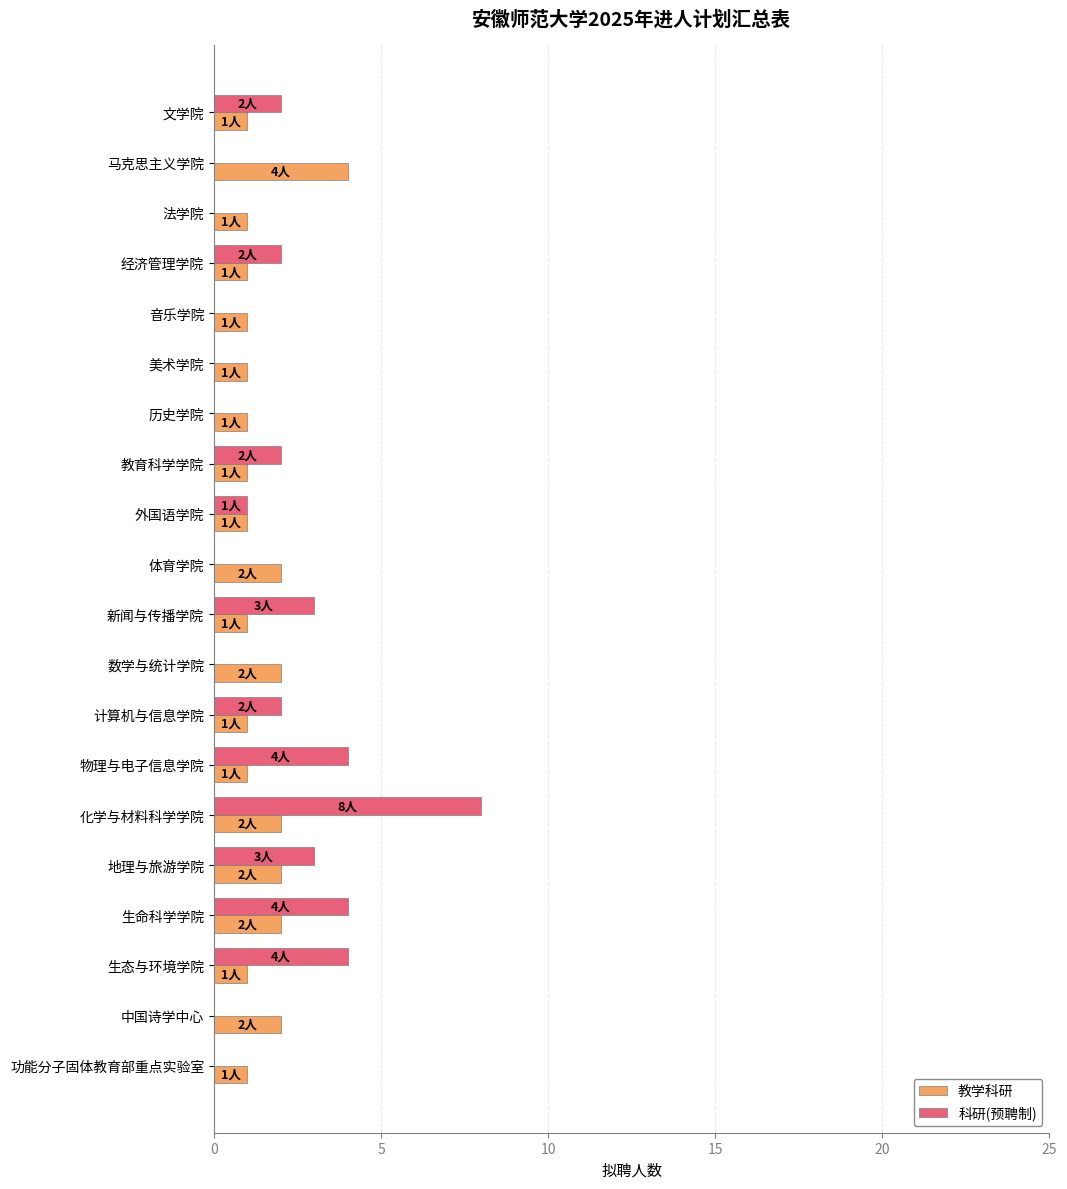

Between 外国语学院 and 生命科学学院, which series saw the biggest shift?

科研(预聘制)